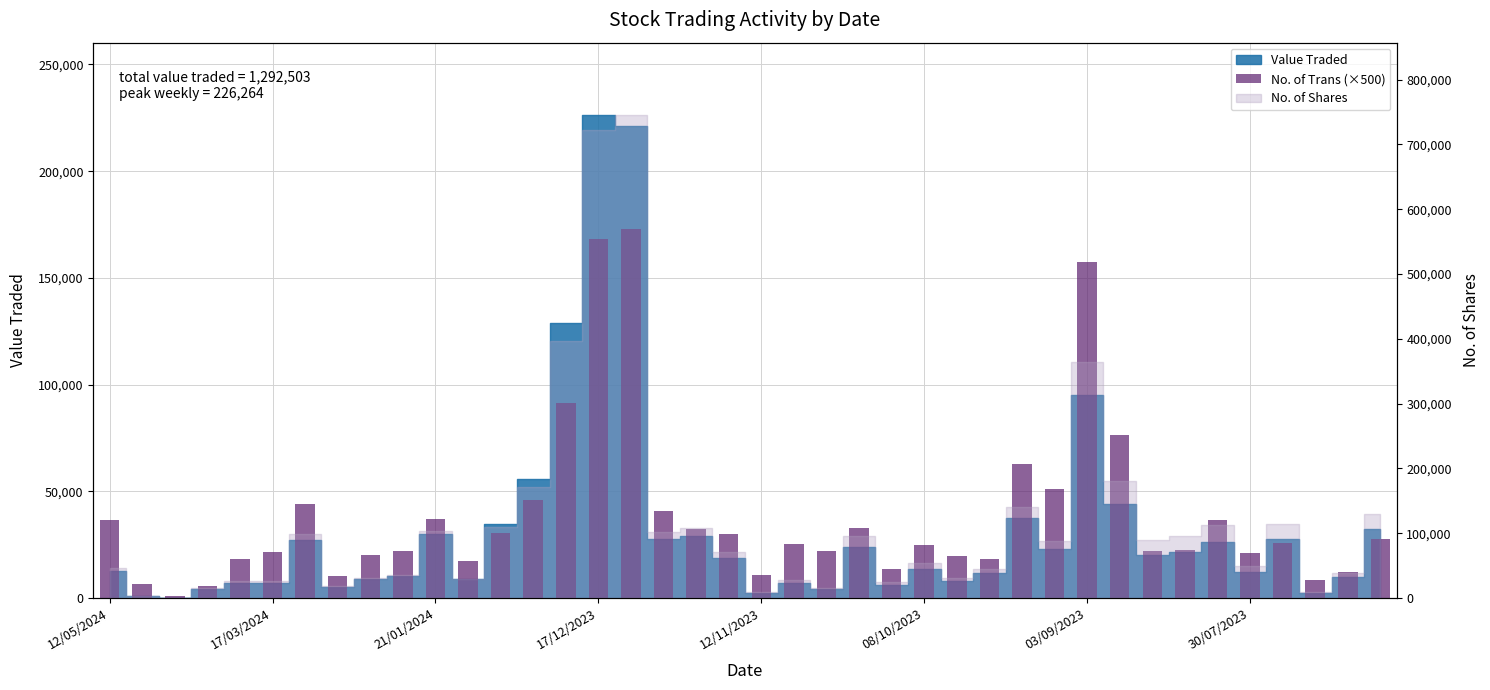

Is it true that the value at 08/10/2023 is 25000?

True